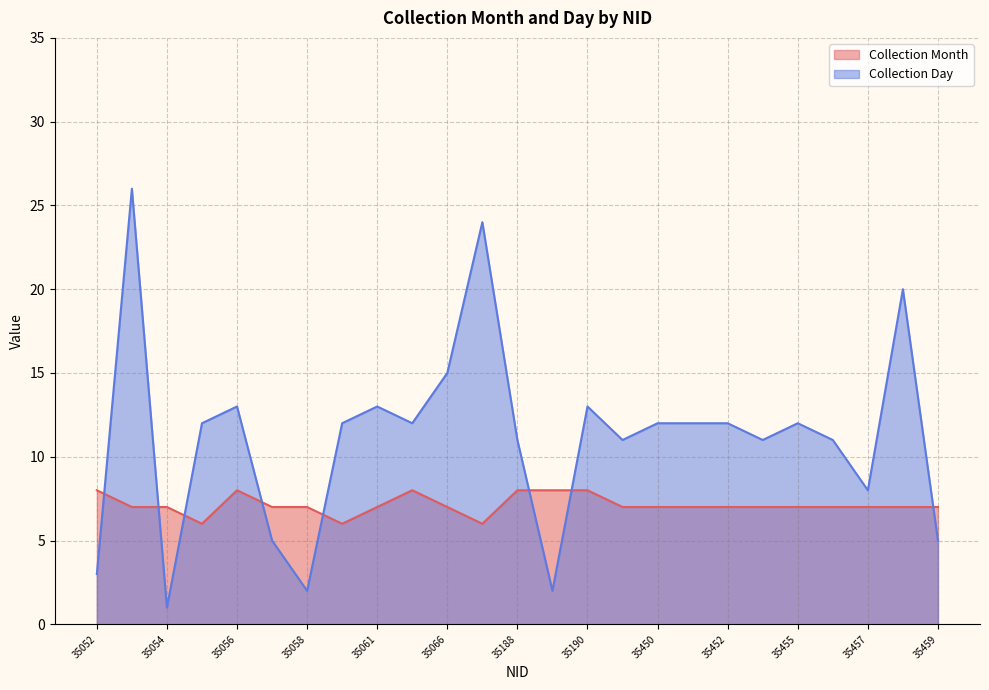

What is the sum of all Collection Month values?

178